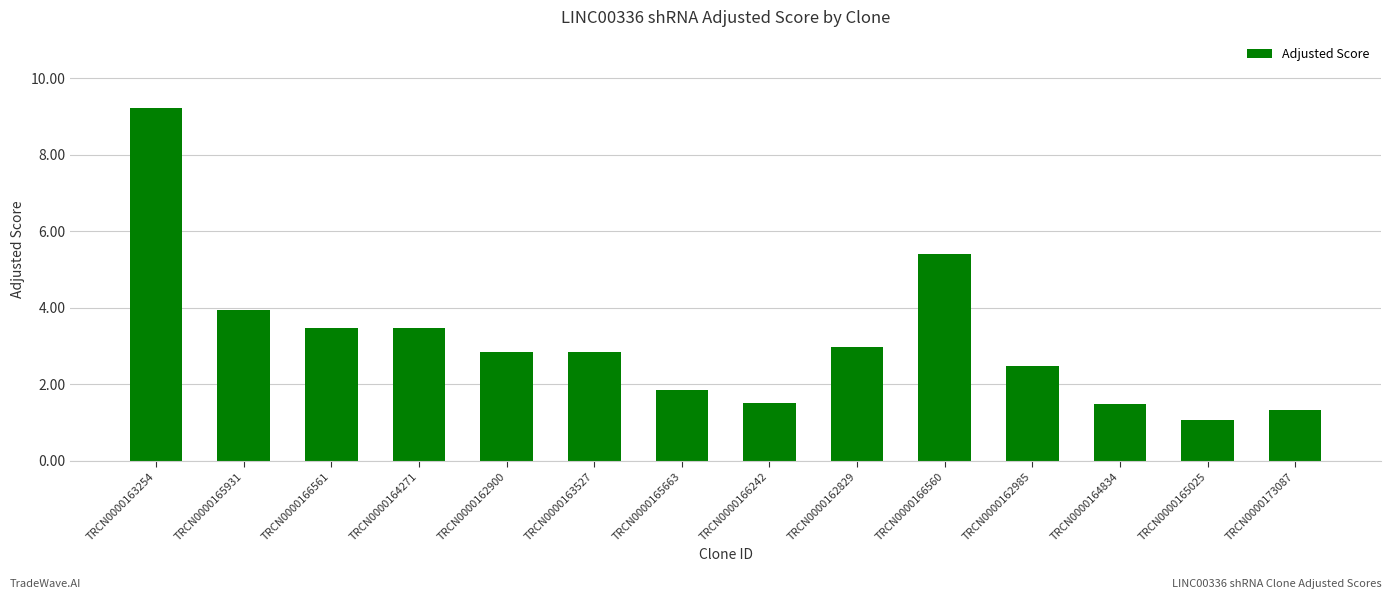

Reading left to right, list all the values displayed in this chart.

9.2	3.9	3.5	3.5	2.8	2.8	1.8	1.5	3.0	5.4	2.5	1.5	1.1	1.3